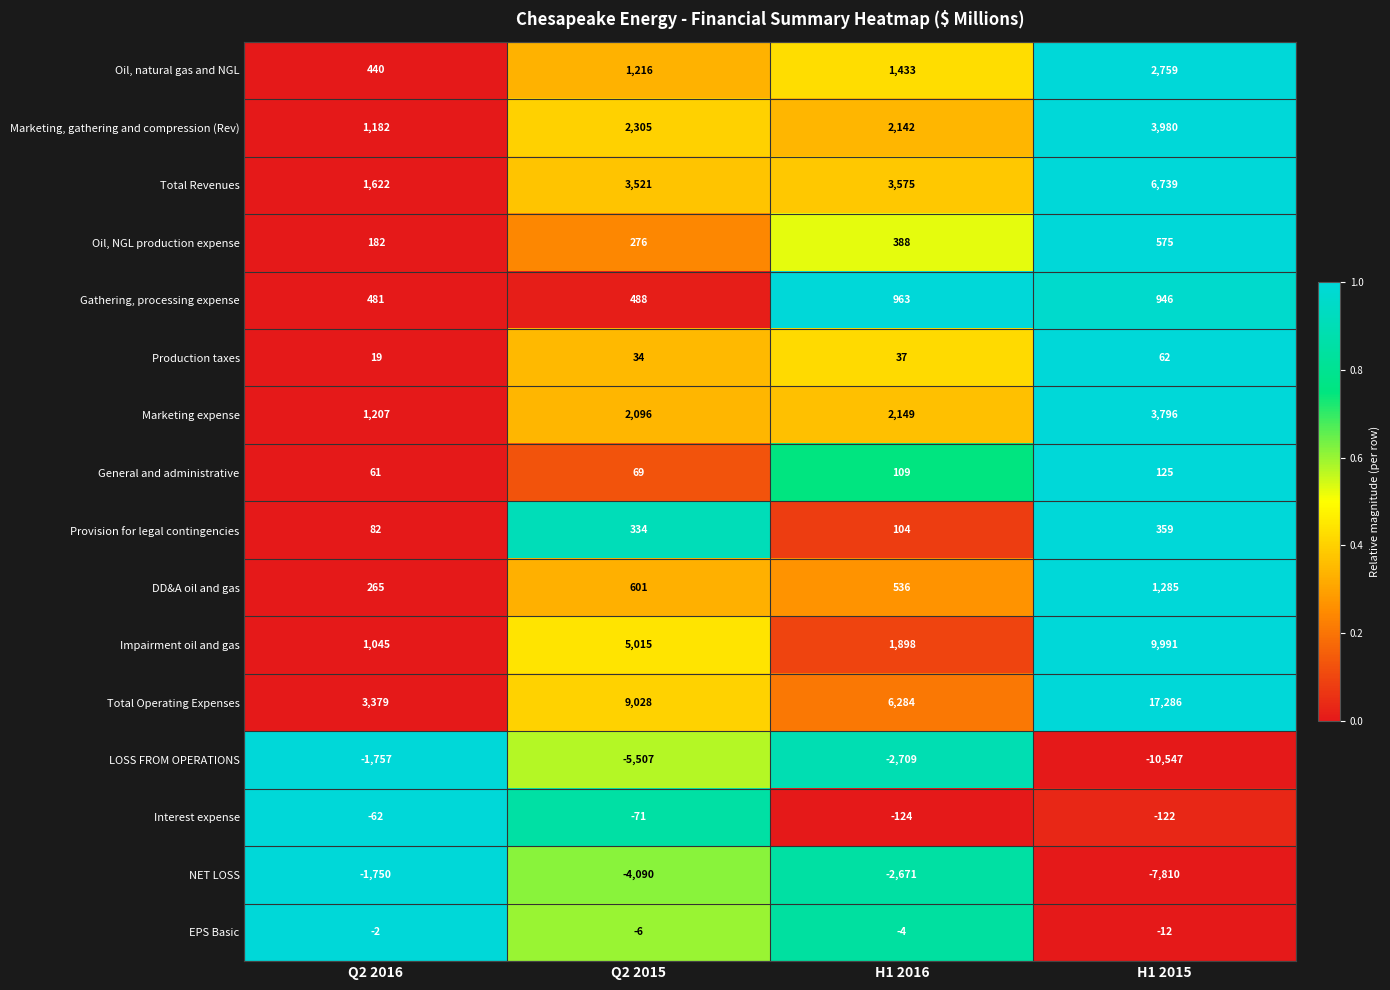

Which series has the widest spread of values?

Total Operating Expenses